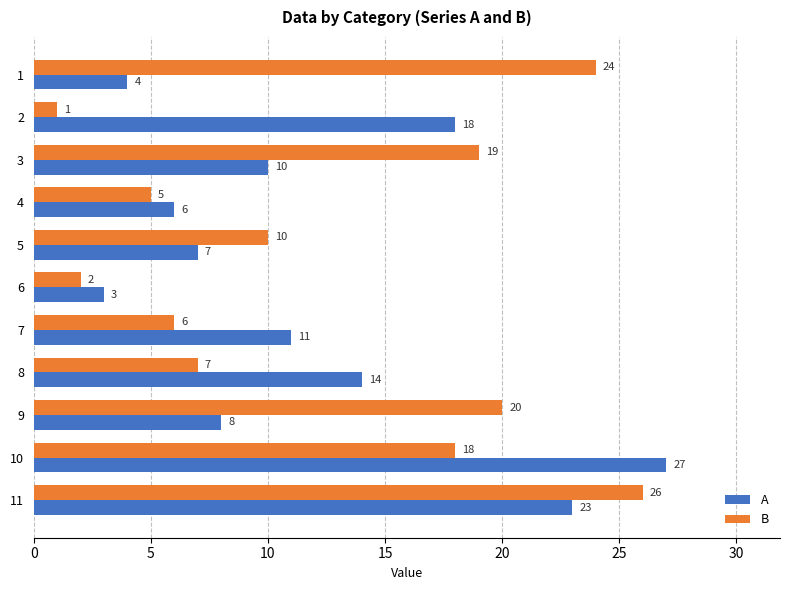

What is the maximum value shown in the chart?

27